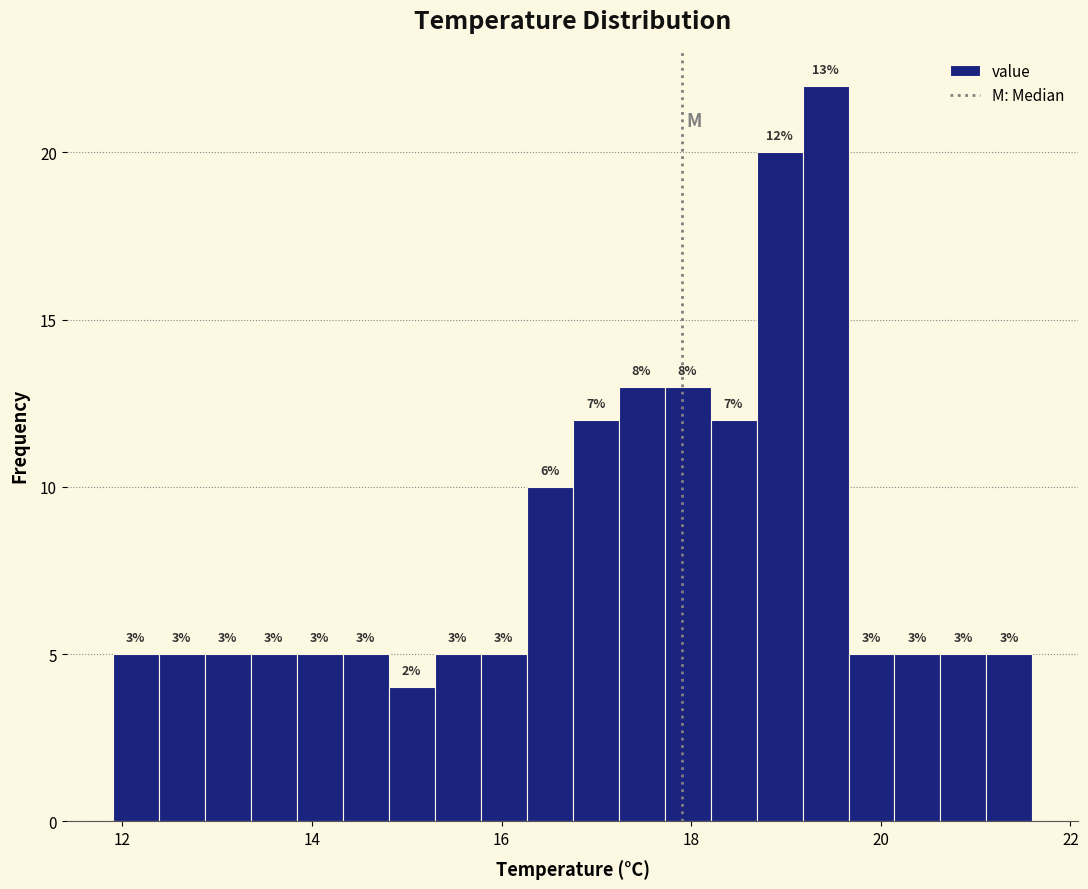

Read against the x-axis, roughly where is the centre of the tallest bar?

19.4